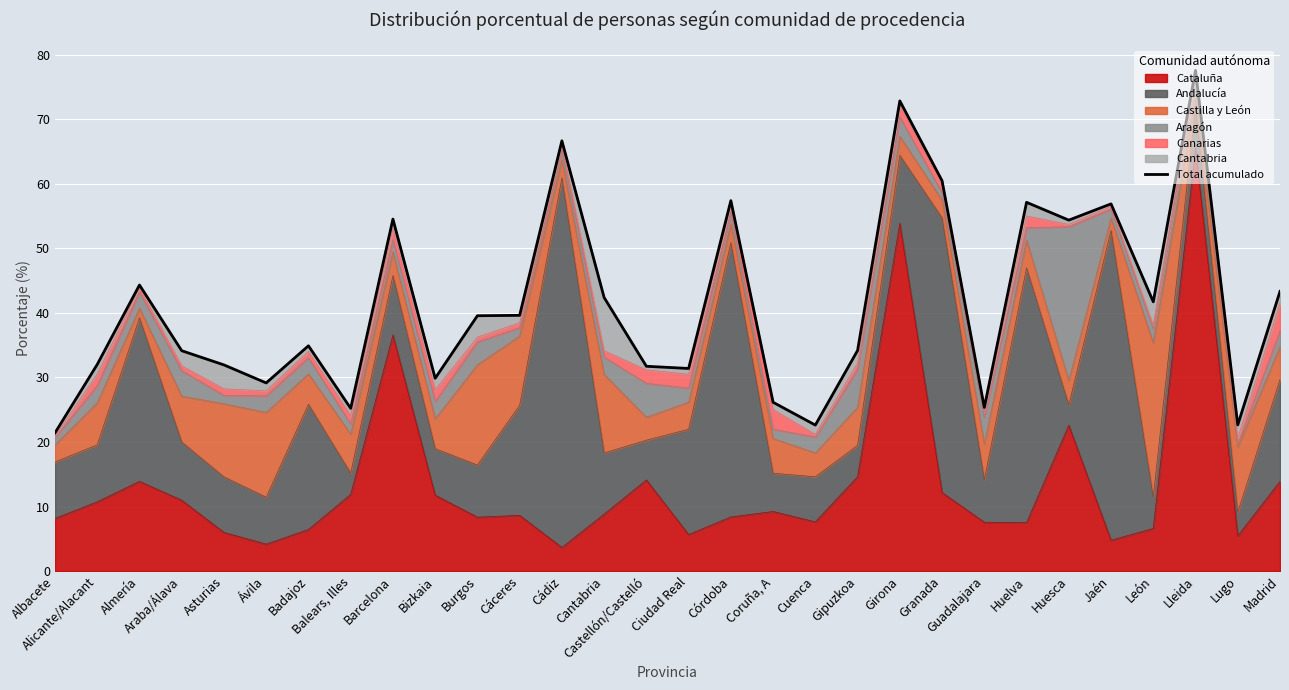

What is the sum of all values?

1241.5